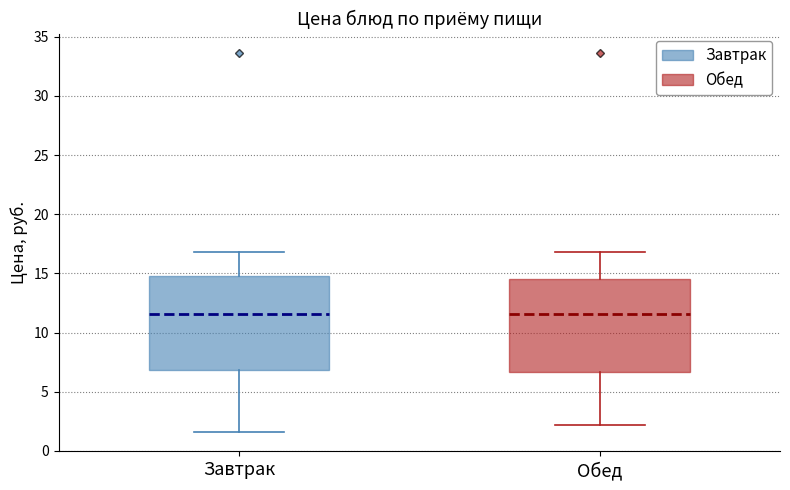

Reading left to right, transcribe this box plot: for each box, give where its median line is, the range the box spans, and where its two whiskers end, as read against the y-axis. The values are not printed on the chart, so give them approximately, as read against the axis.

Завтрак: median 11.5, box 7.0 to 15.0, whiskers 1.5 to 17.0
Обед: median 11.5, box 6.5 to 14.5, whiskers 2.0 to 17.0